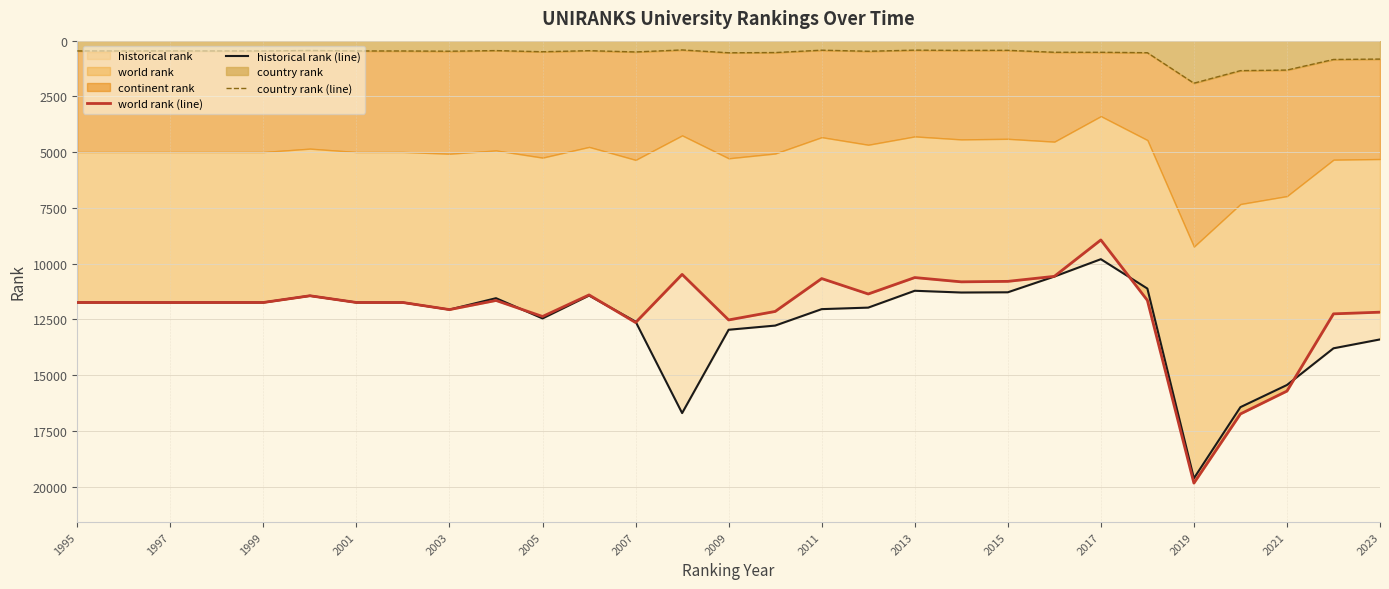

The value of country rank (line) at 23 is 166.4. True or false?

False